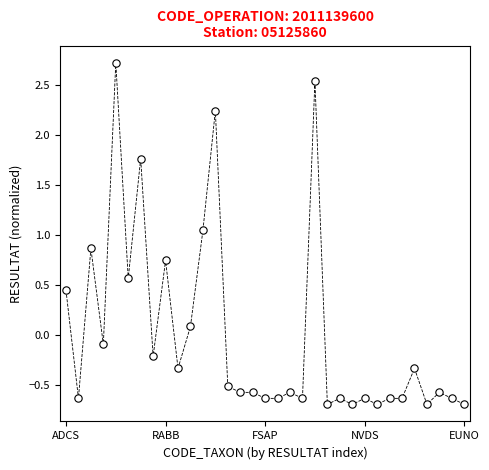

What is the range of Y values (max minus min)?

3.4